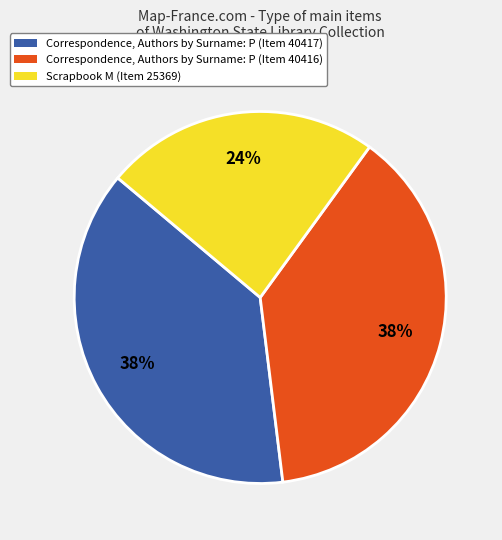

How many segments does this pie chart have?

3